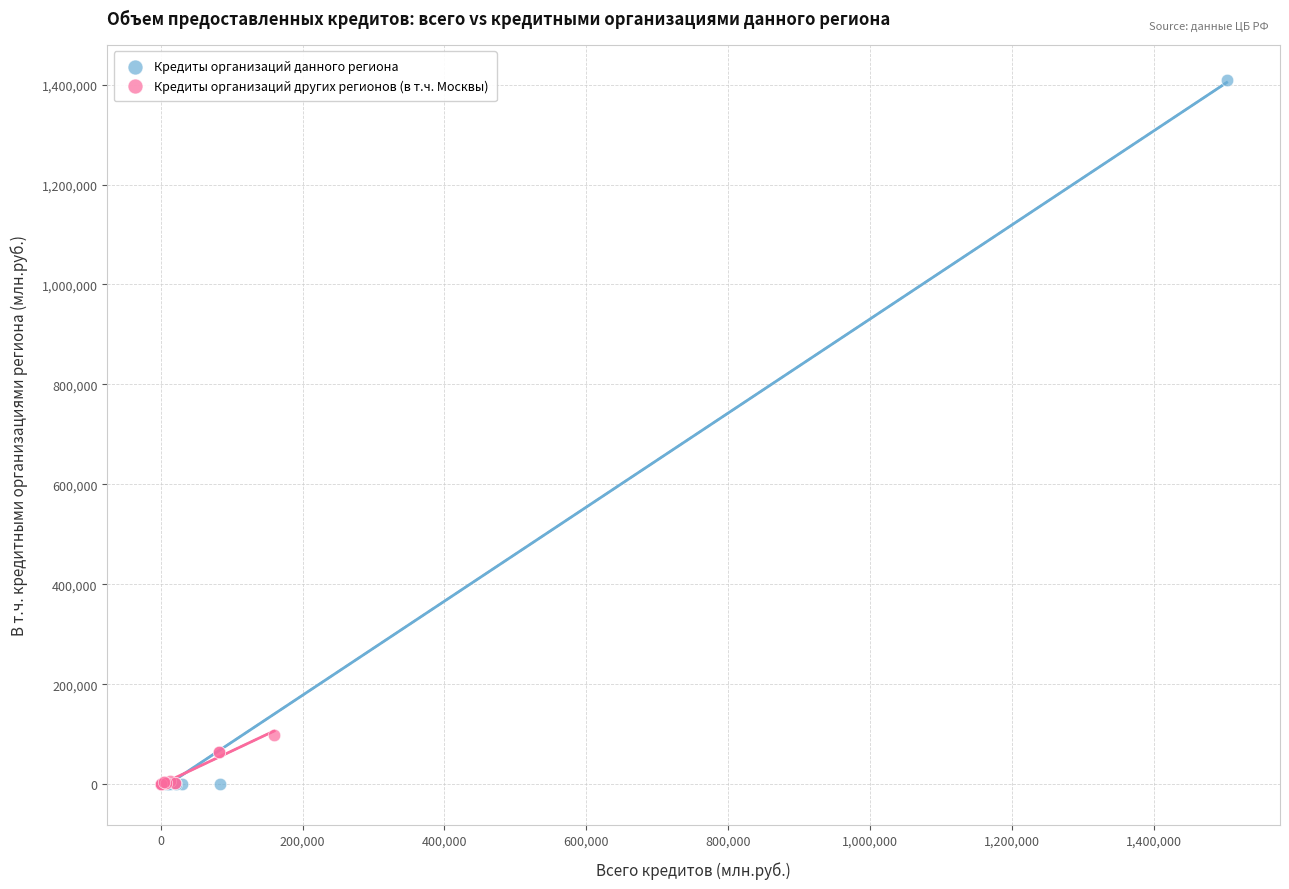

Which series contains the highest Y value?

Кредиты организаций данного региона